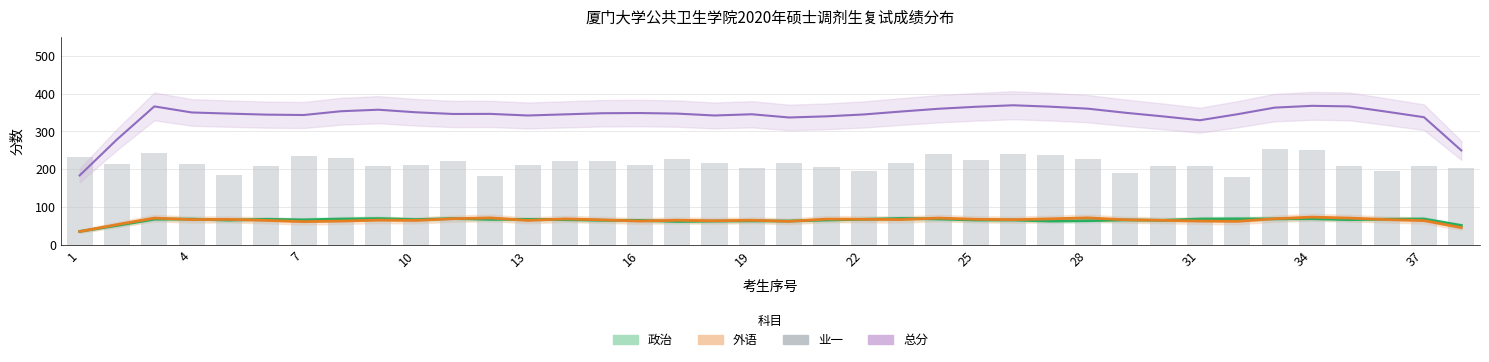

What is the value of the 16th bar from the left?

211